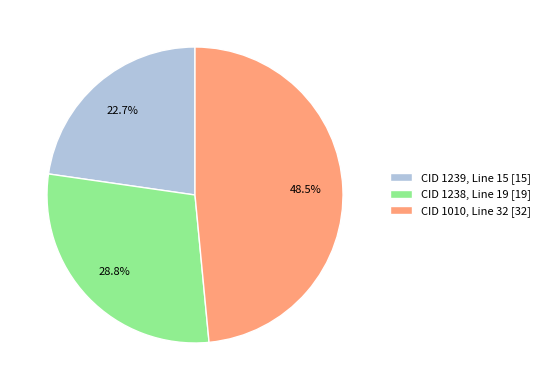

What is the ratio of the value at CID 1239 to the value at CID 1238?

0.8